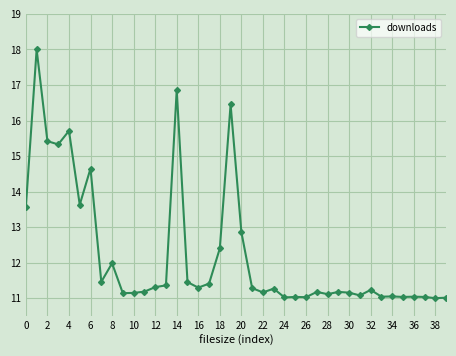

Is this an area chart (filled region under the line)?

No